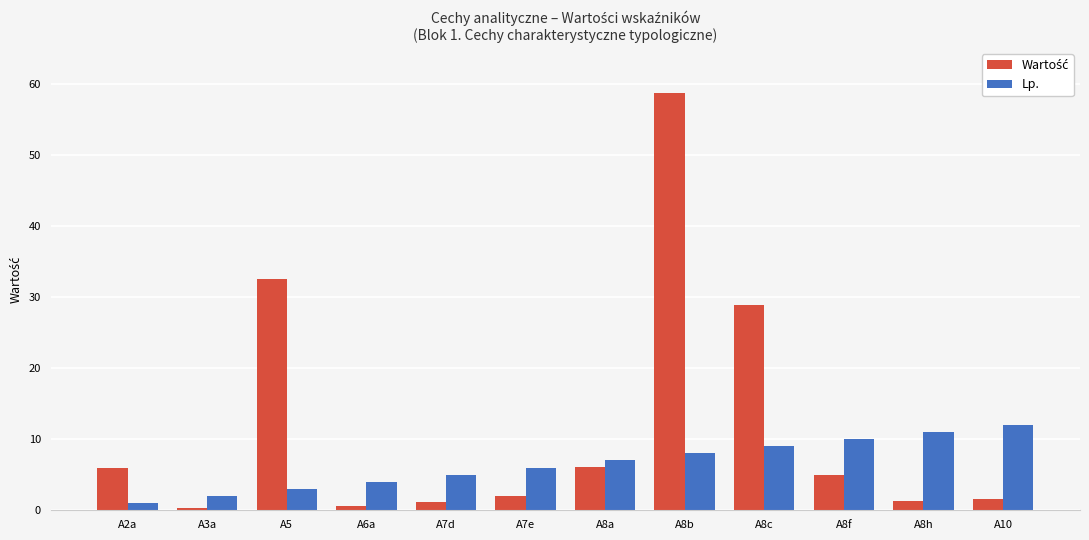

At which category does the chart reach its peak across all series?

A8b